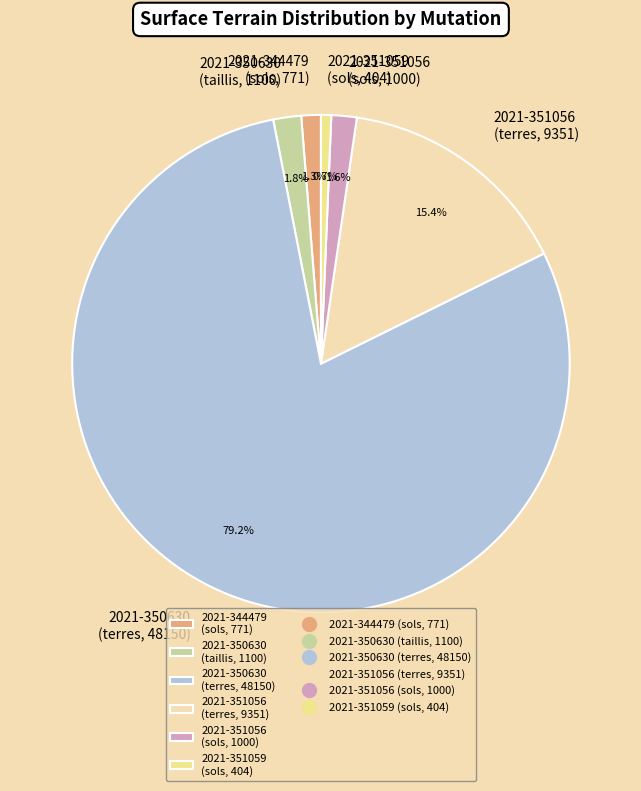

How many slices are in this pie chart?

6